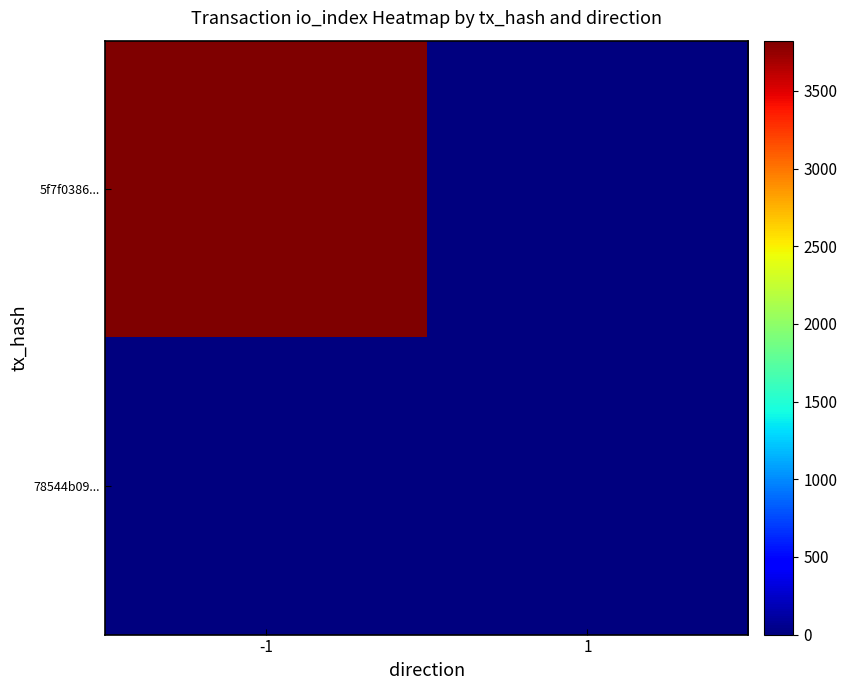

Which series has the largest total across all categories?

5f7f0386...